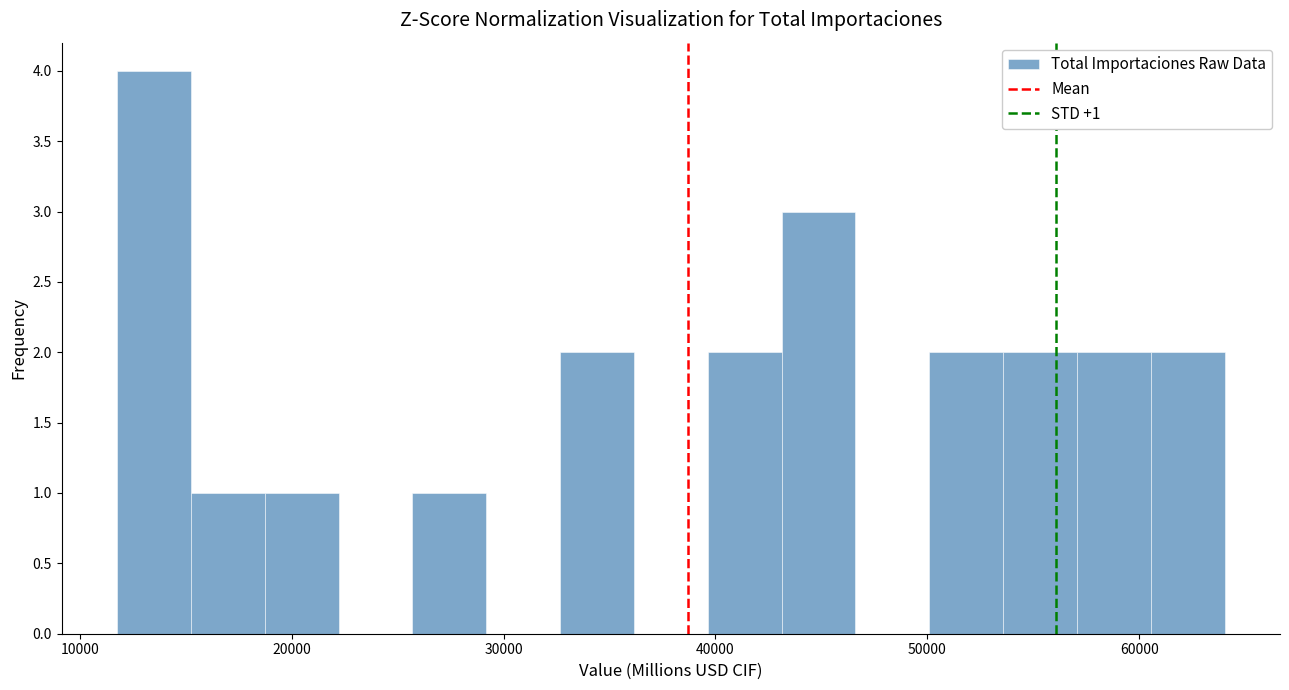

Around what value on the x-axis is the tallest bar? Give the approximate position of its centre, as read against the axis.

13000